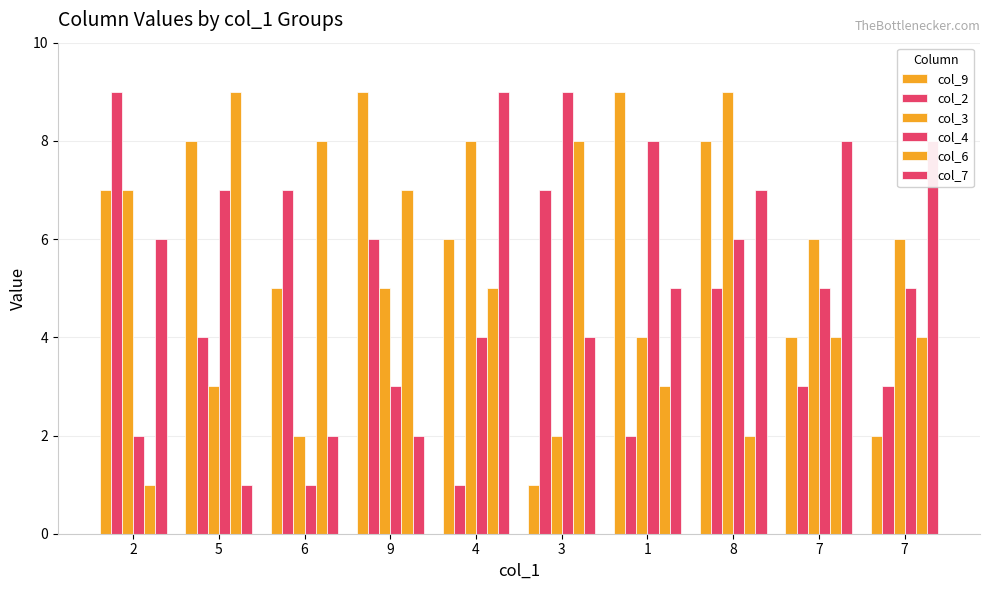

How many series are shown in this chart?

6